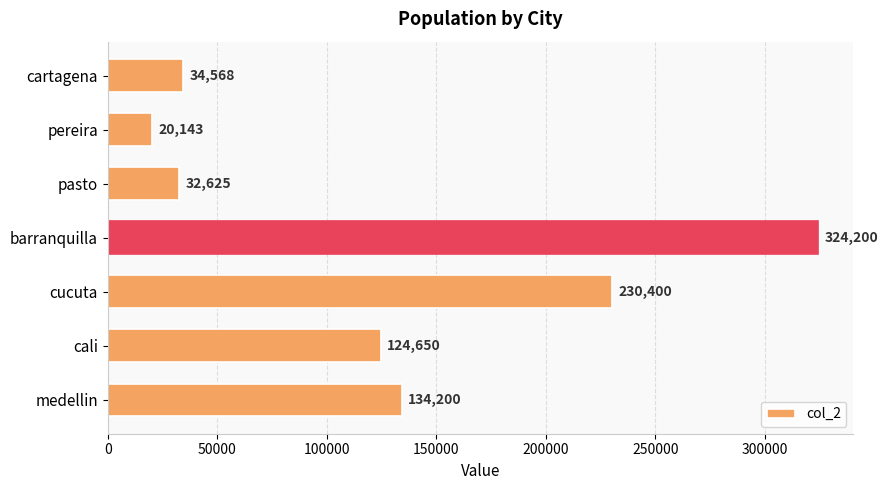

Rank the categories by value from highest to lowest.

barranquilla, cucuta, medellin, cali, cartagena, pasto, pereira